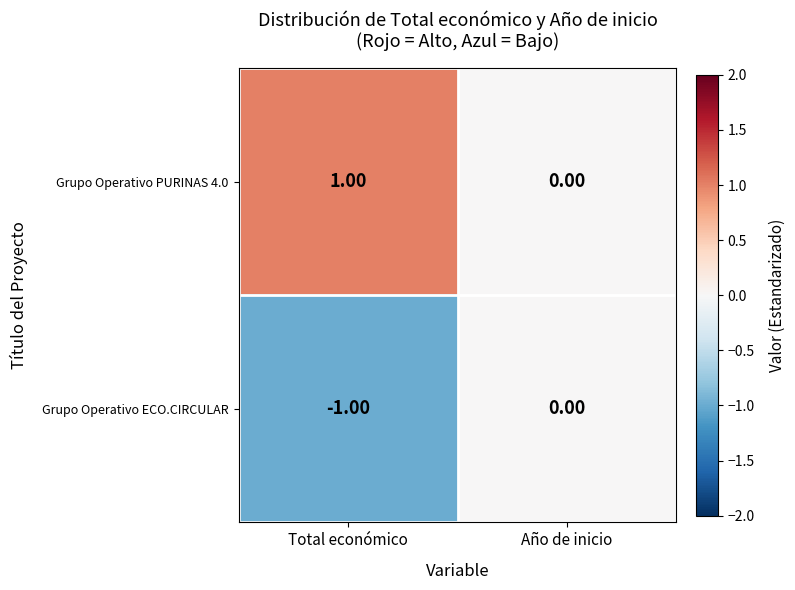

Where is Grupo Operativo PURINAS 4.0 nearest to the value 0?

Año de inicio